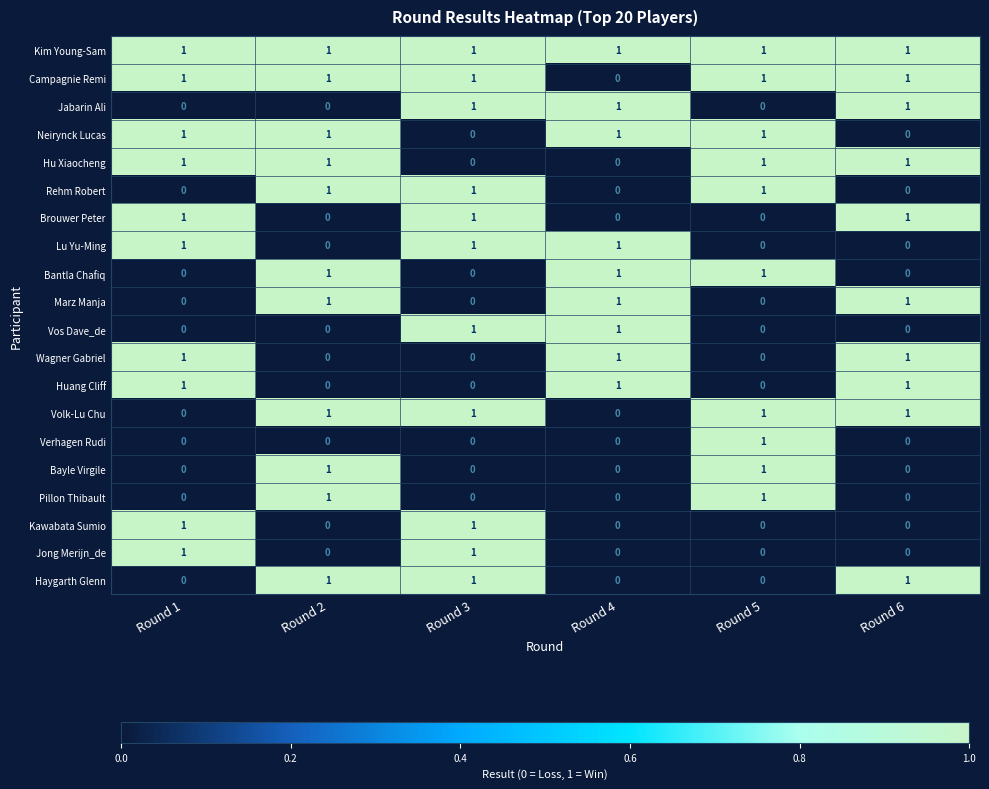

At how many categories does at least one series exceed 0?

6